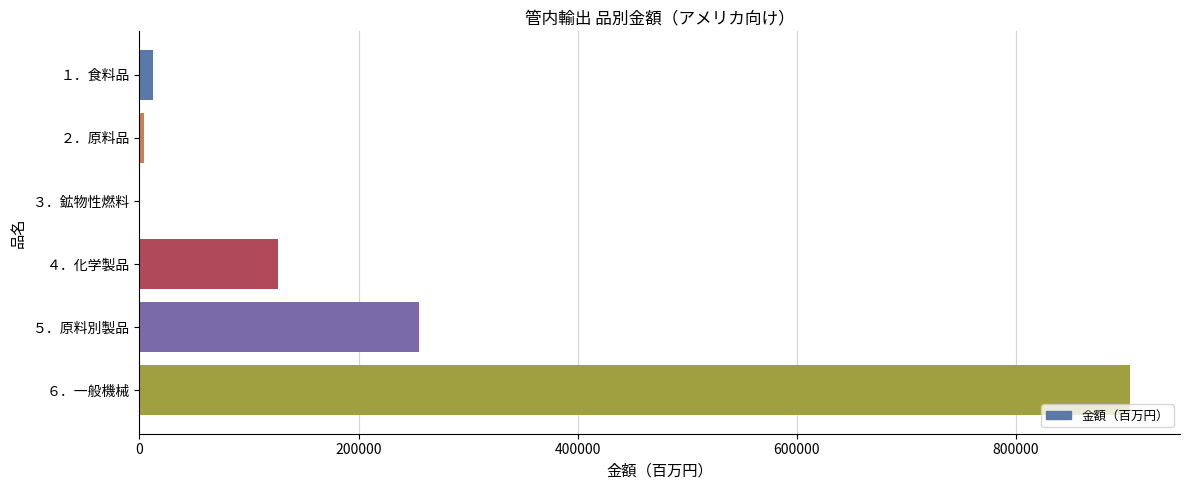

What is the maximum value shown in the chart?

904620.6